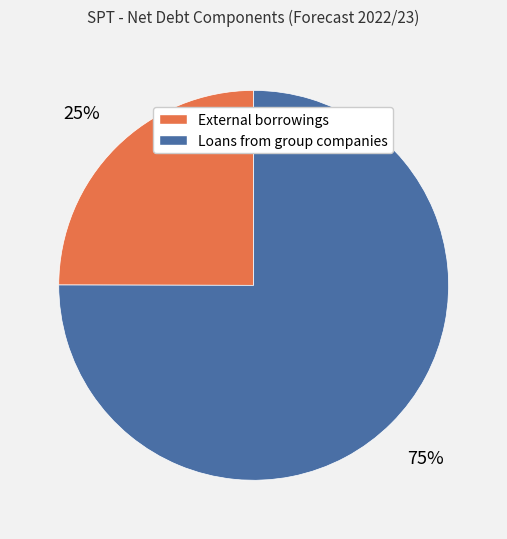

Rank the categories by value from highest to lowest.

Loans from group companies, External borrowings